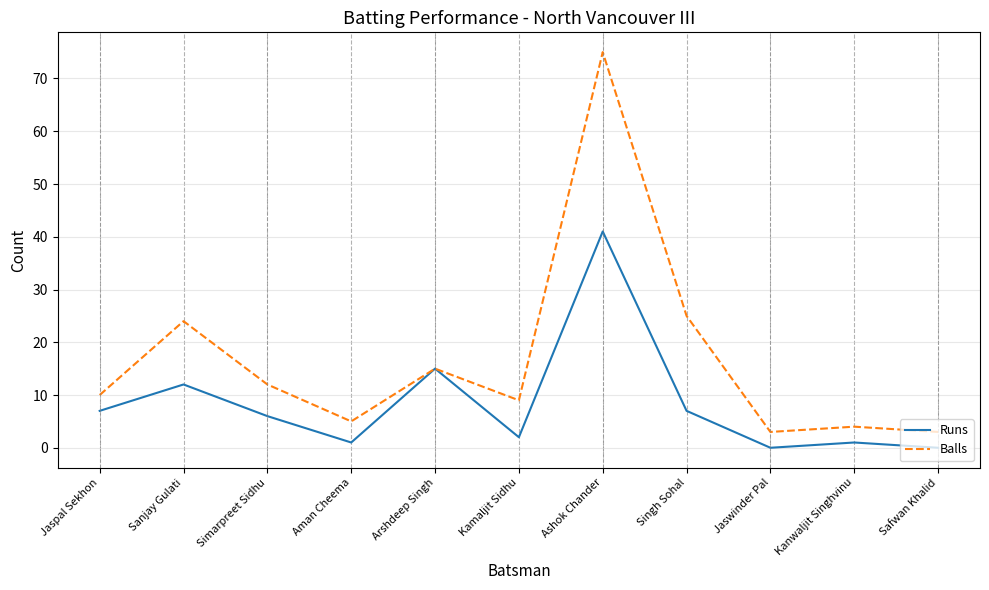

The value of Balls at Simarpreet Sidhu is 20. True or false?

False